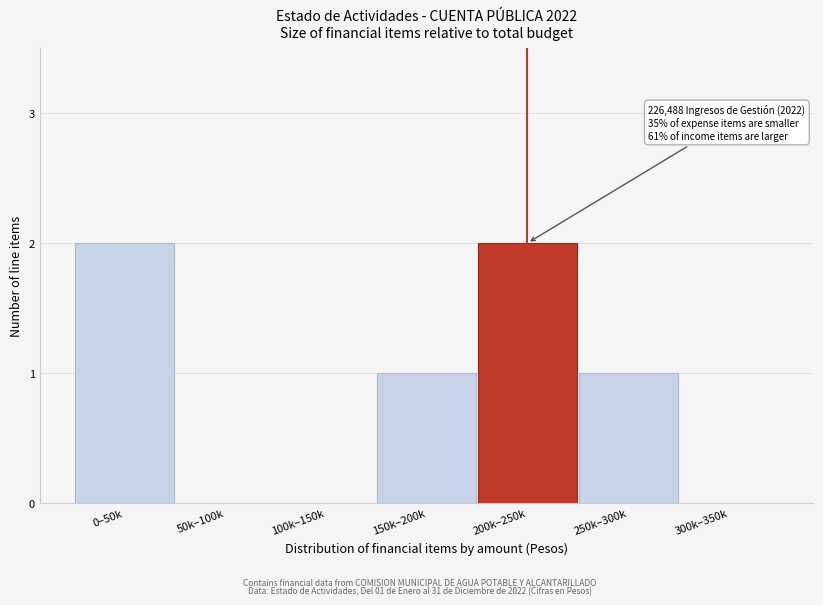

Reading right to left, transcribe all the data shown in this chart.

300k–350k=0	250k–300k=1	200k–250k=2	150k–200k=1	100k–150k=0	50k–100k=0	0–50k=2